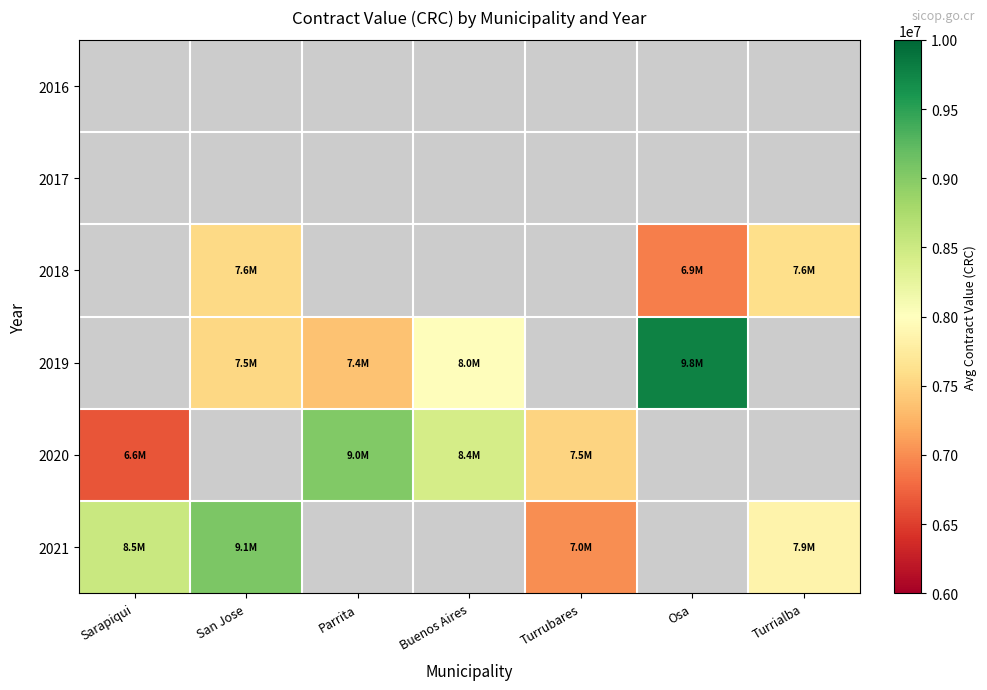

Which category has the lowest value across all series?

Sarapiqui